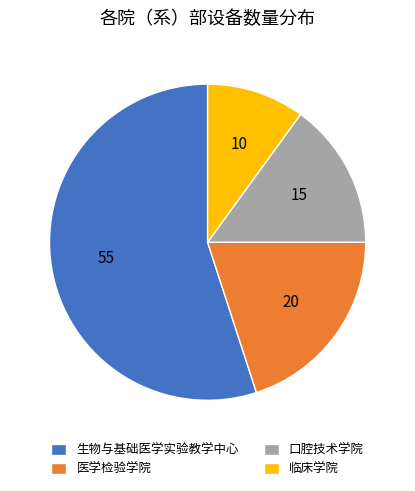

Is it true that 临床学院 is 21% of the pie?

False